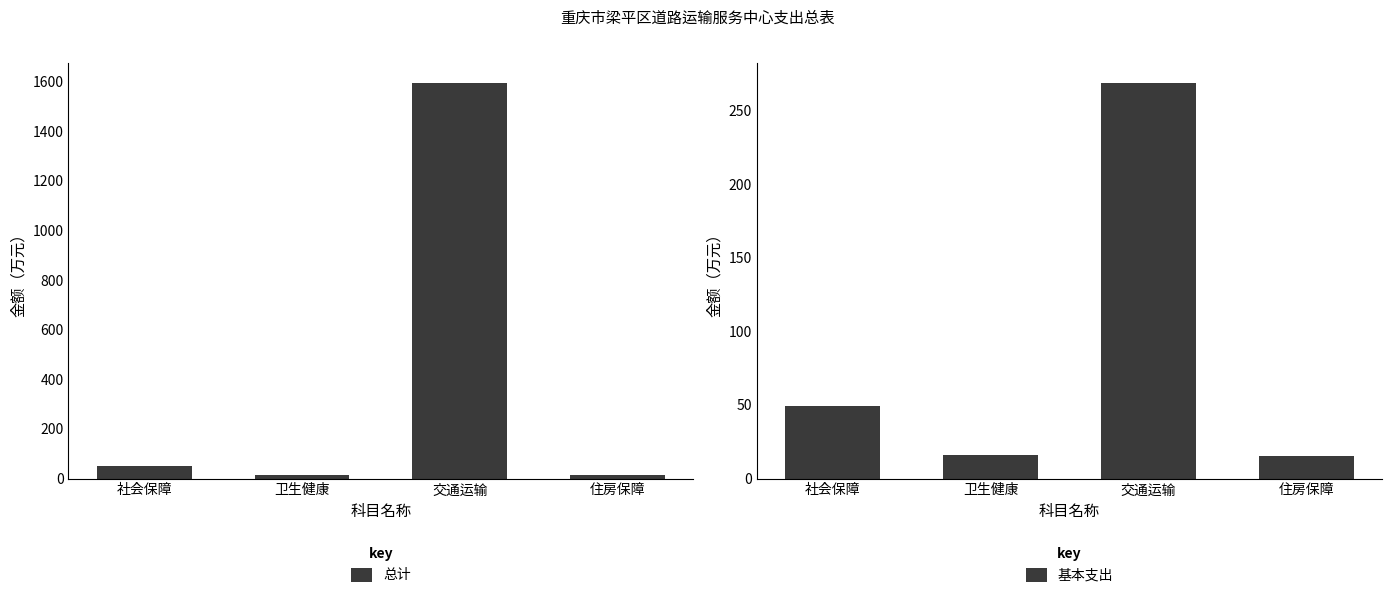

What are all the series names shown in the legend?

总计, 基本支出